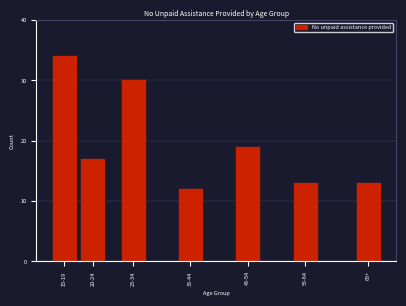

Reading right to left, what are all the values shown in this chart?

13	13	19	12	30	17	34